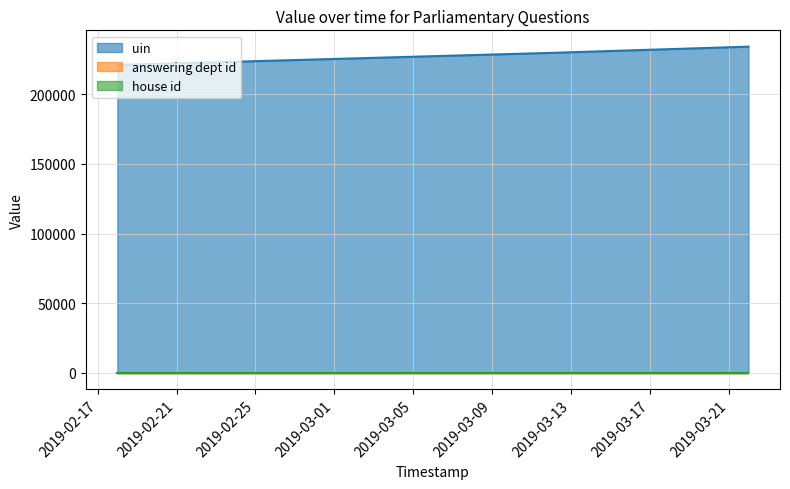

Rank the series at 2019-03-12 from lowest to highest value.

house id, answering dept id, uin